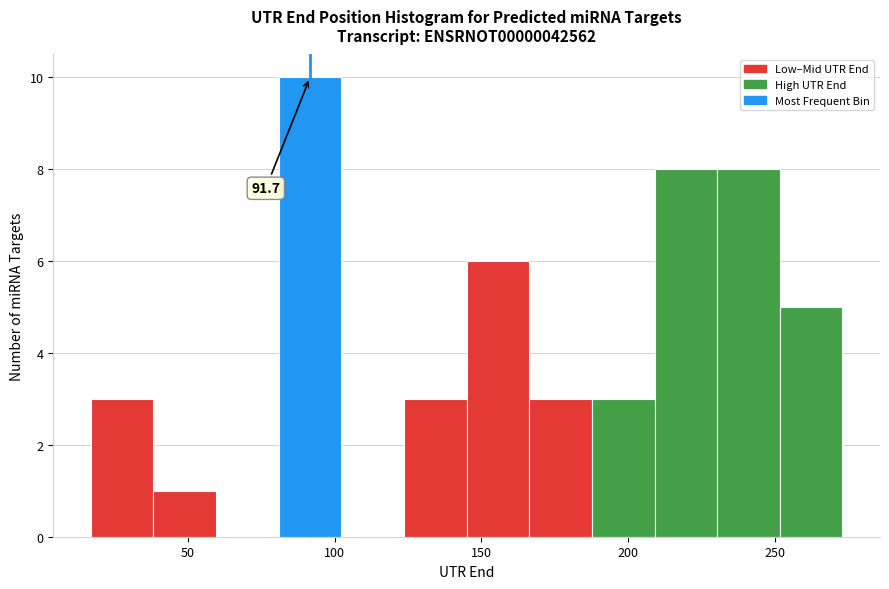

Over which range of the x-axis is the bar tallest?

80 to 100